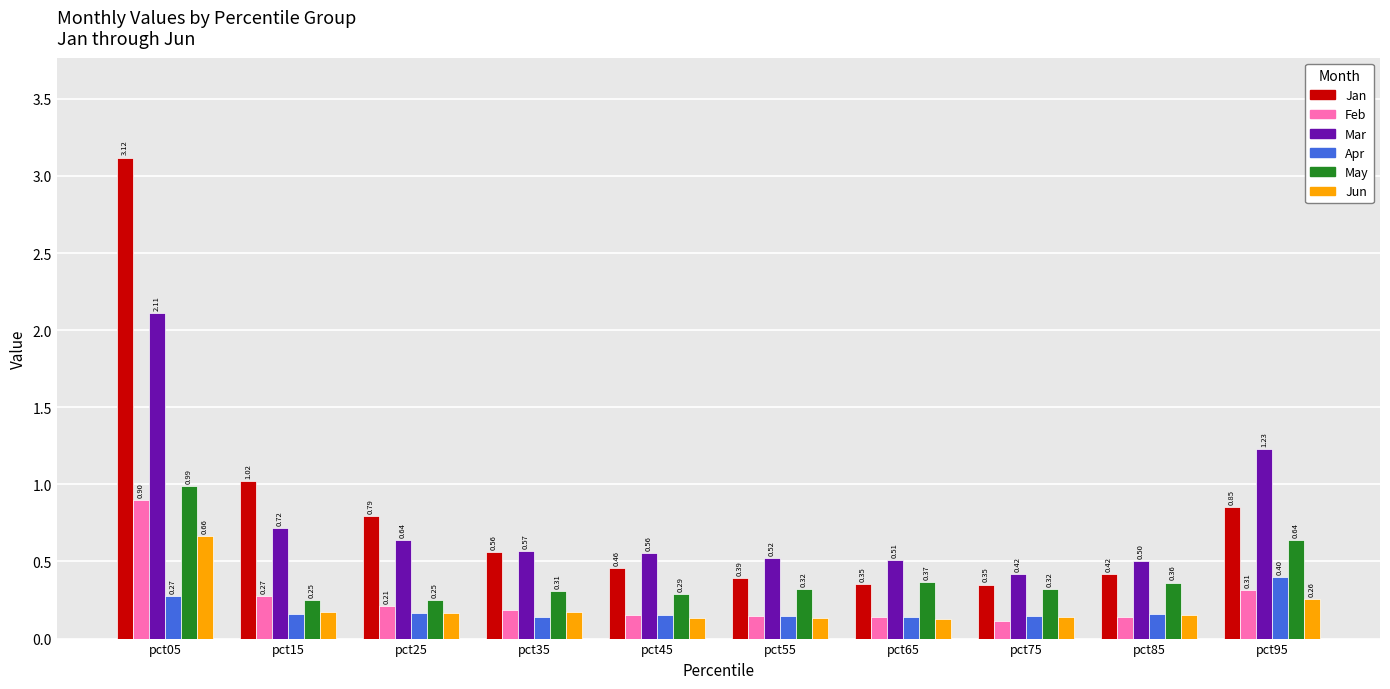

What is the total value across all series at pct85?

1.7